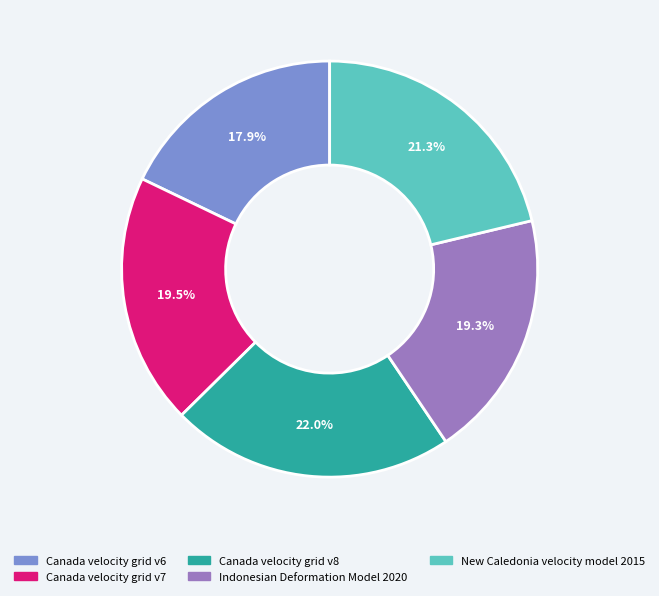

To the nearest percent, what percentage of the pie is Indonesian Deformation Model 2020?

19%